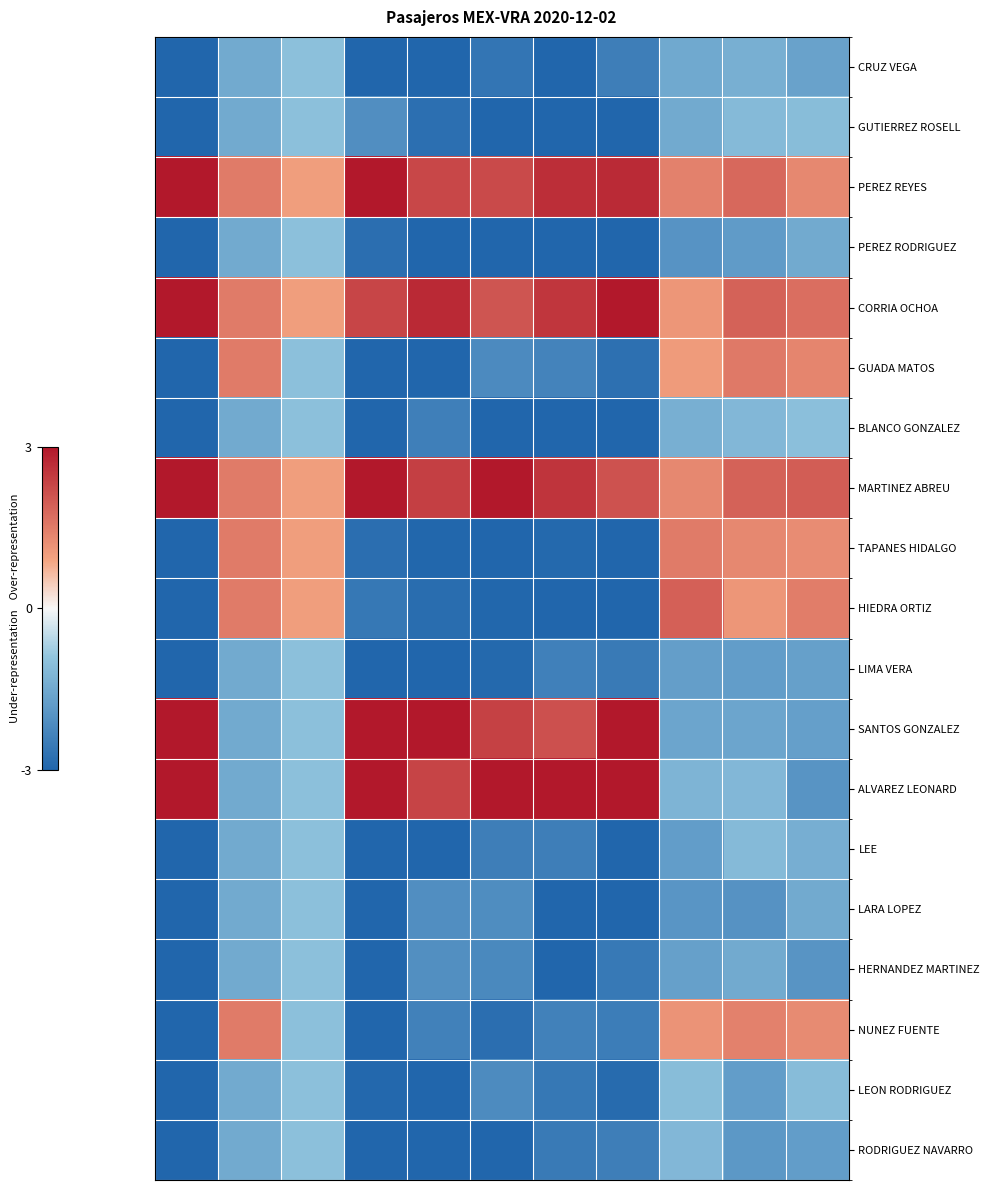

Reading left to right, transcribe all the data shown in this chart.

CRUZ VEGA: -3.0	-1.5	-1.0	-3.3	-3.4	-2.6	-3.6	-2.5	-1.5	-1.4	-1.7
GUTIERREZ ROSELL: -3.0	-1.5	-1.0	-2.1	-2.8	-3.1	-3.9	-3.9	-1.5	-1.1	-1.1
PEREZ REYES: 3.0	1.5	1.0	3.5	2.3	2.2	2.7	2.7	1.4	1.8	1.3
PEREZ RODRIGUEZ: -3.0	-1.5	-1.0	-2.8	-3.4	-3.0	-3.2	-3.8	-2.0	-1.8	-1.5
CORRIA OCHOA: 3.0	1.5	1.0	2.3	2.7	2.1	2.5	3.7	1.1	1.9	1.7
GUADA MATOS: -3.0	1.5	-1.0	-3.7	-3.1	-2.2	-2.3	-2.8	1.0	1.5	1.4
BLANCO GONZALEZ: -3.0	-1.5	-1.0	-3.9	-2.4	-3.5	-3.3	-3.3	-1.4	-1.2	-1.0
MARTINEZ ABREU: 3.0	1.5	1.0	3.7	2.4	3.3	2.6	2.1	1.3	1.9	2.0
TAPANES HIDALGO: -3.0	1.5	1.0	-2.8	-3.0	-3.4	-2.9	-3.4	1.5	1.3	1.3
HIEDRA ORTIZ: -3.0	1.5	1.0	-2.6	-2.8	-3.0	-3.7	-3.3	1.9	1.1	1.5
LIMA VERA: -3.0	-1.5	-1.0	-4.0	-3.9	-2.9	-2.4	-2.5	-1.8	-1.8	-1.7
SANTOS GONZALEZ: 3.0	-1.5	-1.0	3.9	3.2	2.4	2.1	3.3	-1.6	-1.6	-1.7
ALVAREZ LEONARD: 3.0	-1.5	-1.0	3.7	2.3	3.9	4.0	3.8	-1.2	-1.2	-2.0
LEE: -3.0	-1.5	-1.0	-3.6	-3.9	-2.4	-2.5	-3.1	-1.8	-1.1	-1.4
LARA LOPEZ: -3.0	-1.5	-1.0	-3.6	-2.1	-2.1	-3.6	-3.8	-1.9	-2.0	-1.5
HERNANDEZ MARTINEZ: -3.0	-1.5	-1.0	-3.6	-2.1	-2.2	-4.0	-2.6	-1.7	-1.5	-1.9
NUNEZ FUENTE: -3.0	1.5	-1.0	-3.4	-2.4	-2.8	-2.4	-2.5	1.2	1.4	1.3
LEON RODRIGUEZ: -3.0	-1.5	-1.0	-3.0	-3.4	-2.2	-2.6	-2.9	-1.1	-1.8	-1.1
RODRIGUEZ NAVARRO: -3.0	-1.5	-1.0	-3.1	-3.8	-3.8	-2.5	-2.5	-1.2	-1.9	-1.8